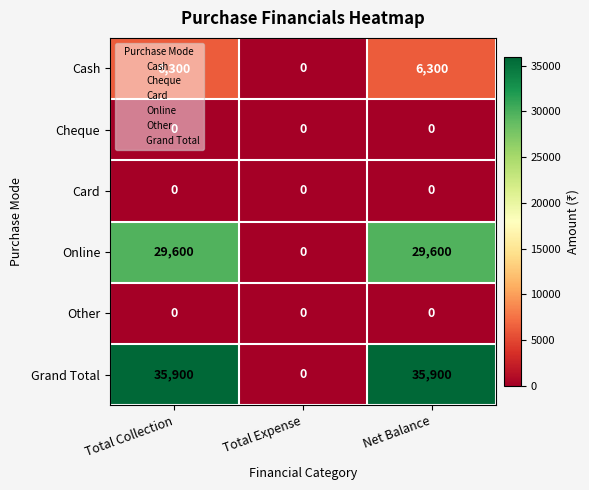

Is it true that Cheque equals 0 at Total Collection?

True